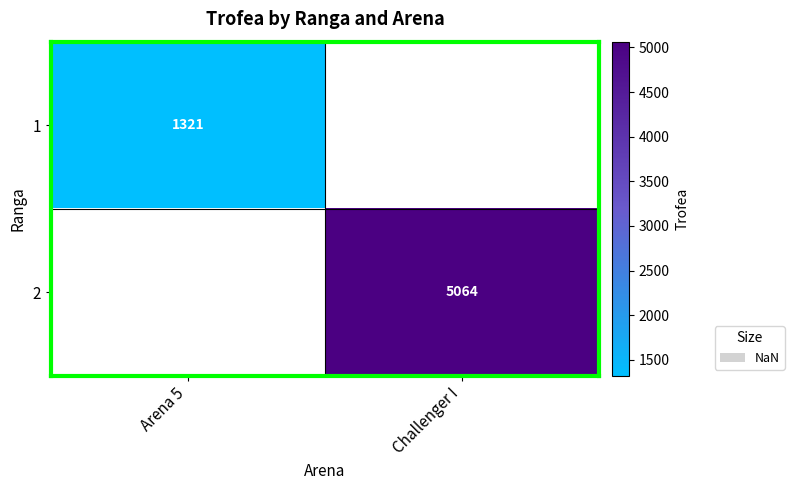

At how many categories does at least one series exceed 5018?

1